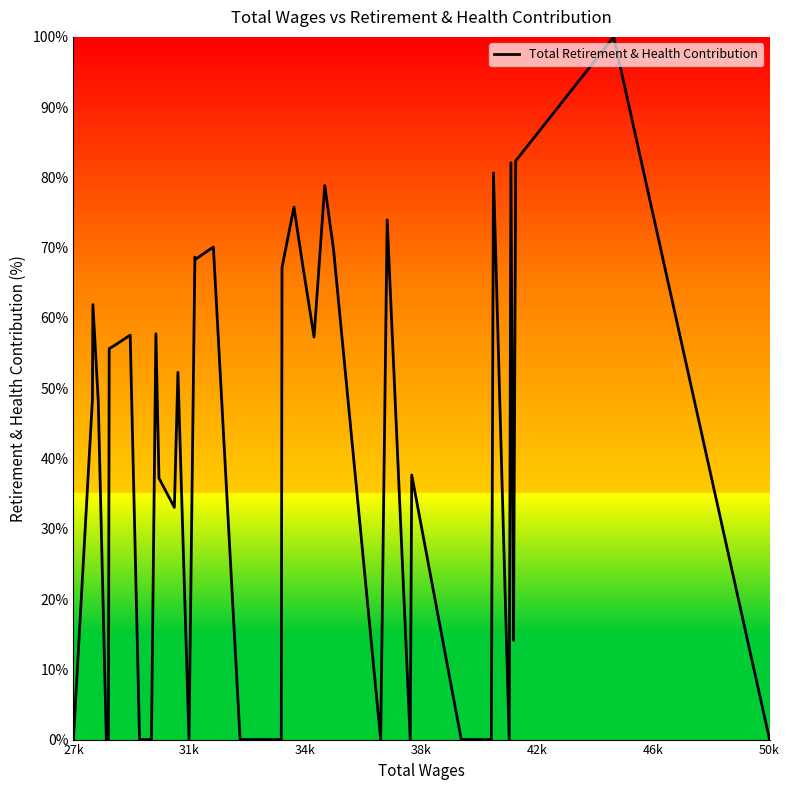

What is the maximum value shown in the chart?

100.0